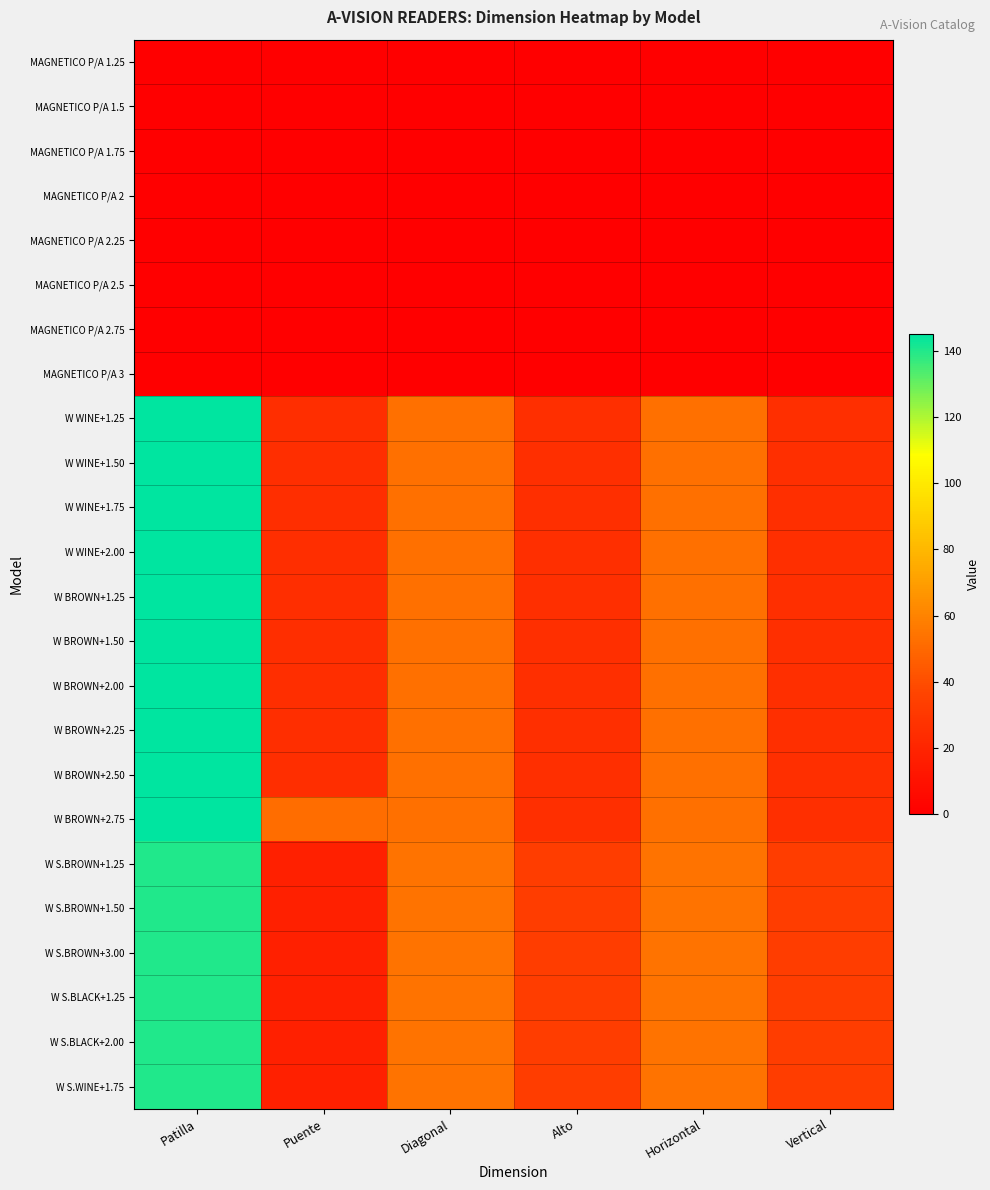

List the series in order of their peak value, lowest first.

MAGNETICO P/A 1.25, MAGNETICO P/A 1.5, MAGNETICO P/A 1.75, MAGNETICO P/A 2, MAGNETICO P/A 2.25, MAGNETICO P/A 2.5, MAGNETICO P/A 2.75, MAGNETICO P/A 3, W S.BROWN+1.25, W S.BROWN+1.50, W S.BROWN+3.00, W S.BLACK+1.25, W S.BLACK+2.00, W S.WINE+1.75, W WINE+1.25, W WINE+1.50, W WINE+1.75, W WINE+2.00, W BROWN+1.25, W BROWN+1.50, W BROWN+2.00, W BROWN+2.25, W BROWN+2.50, W BROWN+2.75